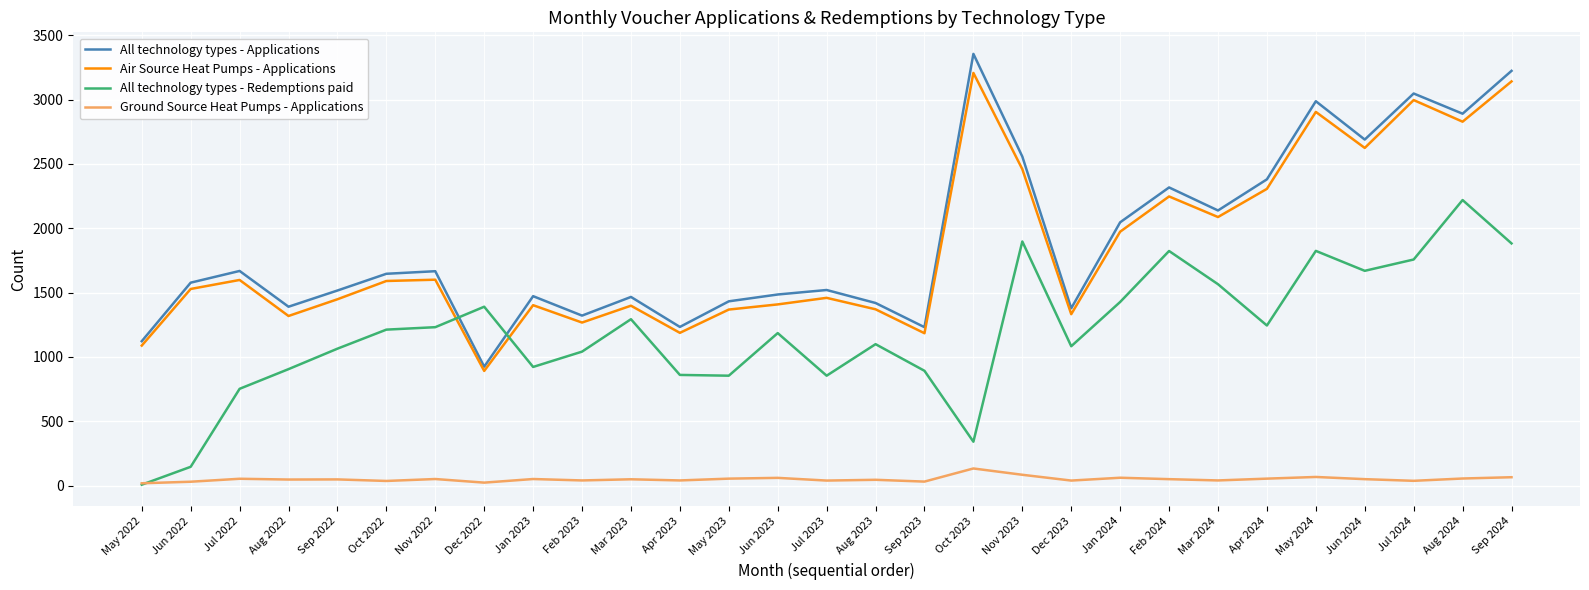

Between Dec 2023 and Feb 2024, which series saw the biggest shift?

All technology types - Applications